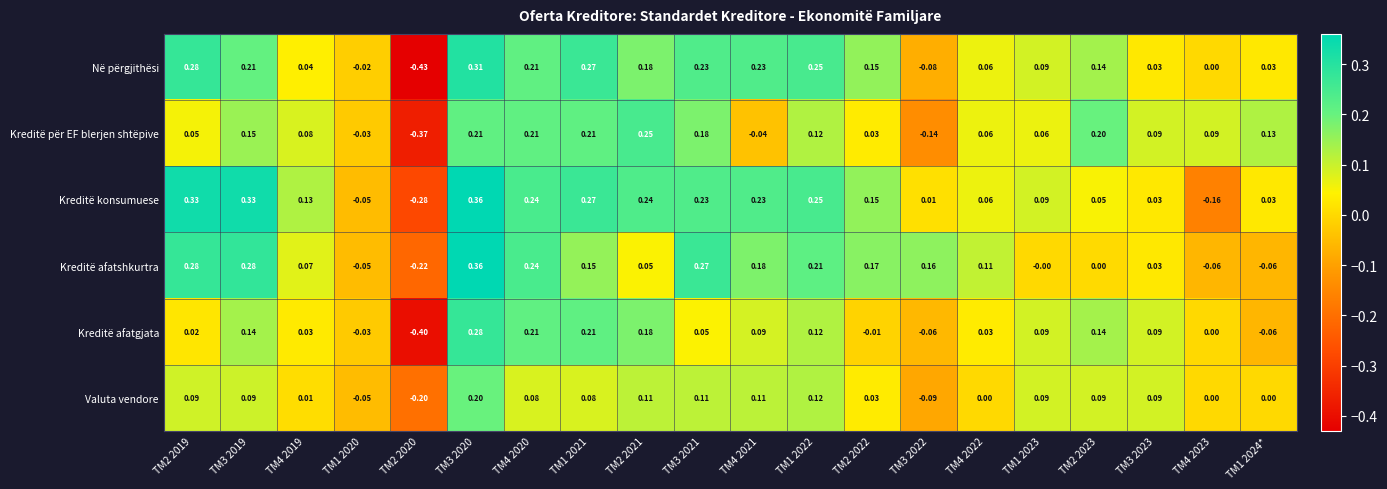

Is the value of Kreditë konsumuese at TM2 2023 greater than the value of Valuta vendore at TM3 2019?

No